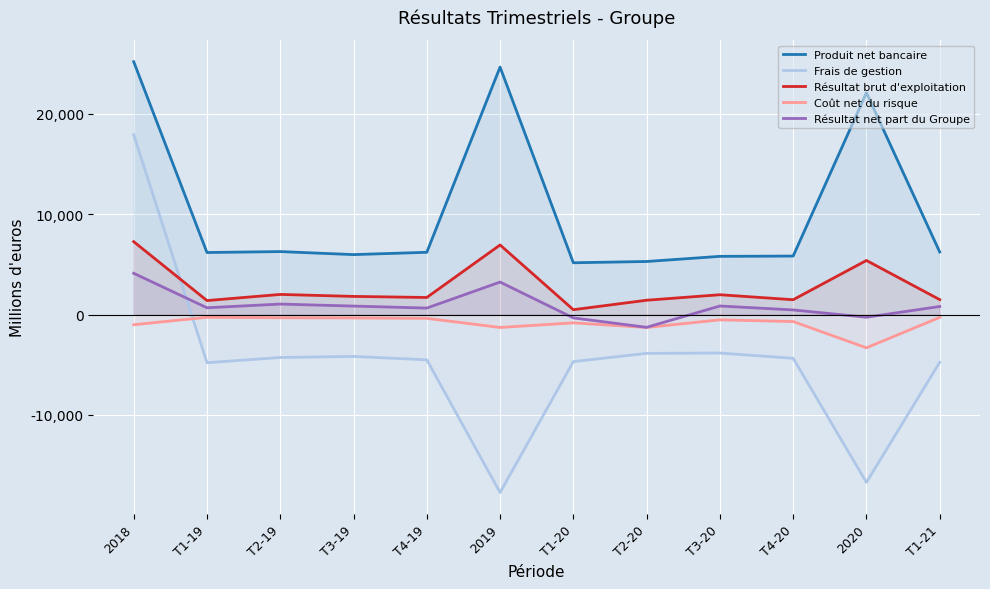

Reading left to right, list all the values displayed in this chart.

Produit net bancaire: 2018=25205	T1-19=6191	T2-19=6284	T3-19=5983	T4-19=6213	2019=24671	T1-20=5170	T2-20=5296	T3-20=5809	T4-20=5838	2020=22113	T1-21=6245
Frais de gestion: 2018=17931	T1-19=-4789	T2-19=-4270	T3-19=-4165	T4-19=-4503	2019=-17727	T1-20=-4678	T2-20=-3860	T3-20=-3825	T4-20=-4351	2020=-16714	T1-21=-4748
Résultat brut d'exploitation: 2018=7274	T1-19=1402	T2-19=2014	T3-19=1818	T4-19=1710	2019=6944	T1-20=492	T2-20=1436	T3-20=1984	T4-20=1487	2020=5399	T1-21=1497
Coût net du risque: 2018=-1005	T1-19=-264	T2-19=-314	T3-19=-329	T4-19=-371	2019=-1278	T1-20=-820	T2-20=-1279	T3-20=-518	T4-20=-689	2020=-3306	T1-21=-276
Résultat net part du Groupe: 2018=4121	T1-19=686	T2-19=1054	T3-19=854	T4-19=654	2019=3248	T1-20=-326	T2-20=-1264	T3-20=862	T4-20=470	2020=-258	T1-21=814